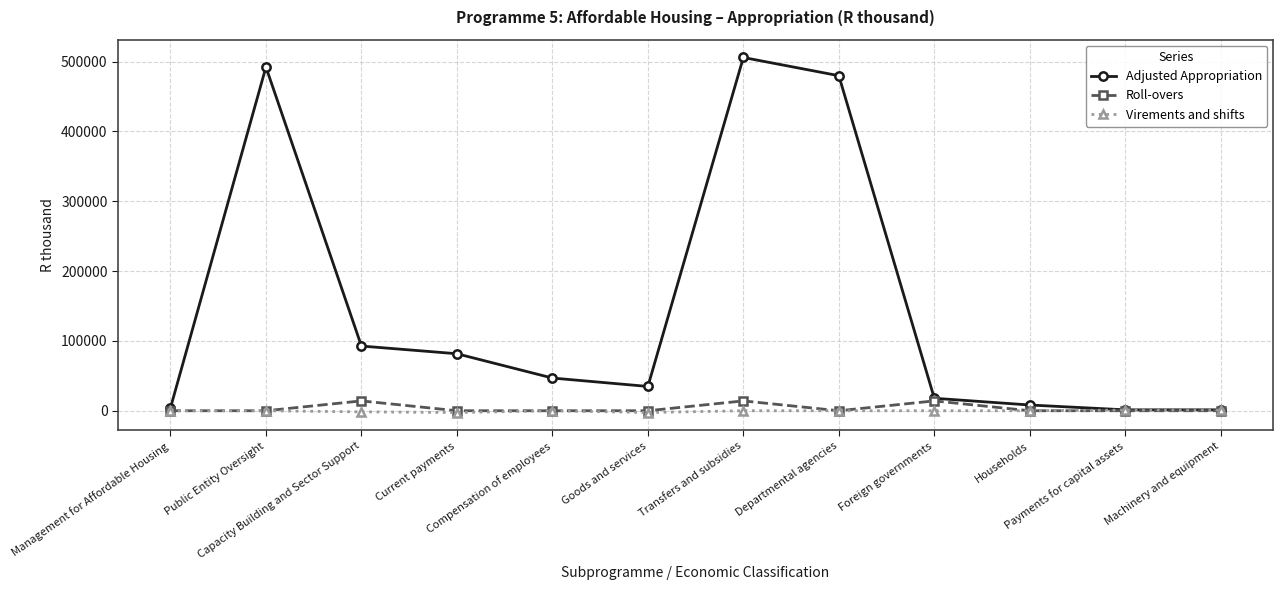

At how many categories does at least one series exceed 463960?

3